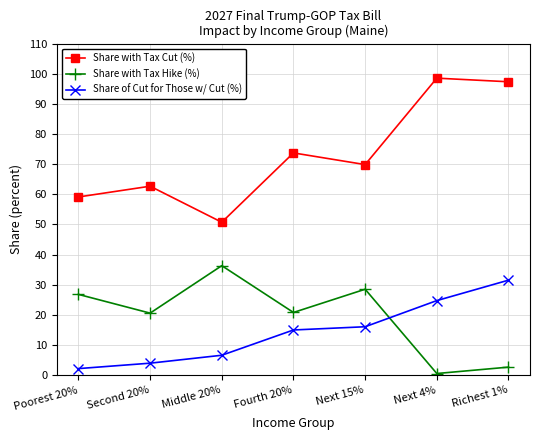

At Second 20%, list the series in order from largest to smallest.

Share with Tax Cut (%), Share with Tax Hike (%), Share of Cut for Those w/ Cut (%)